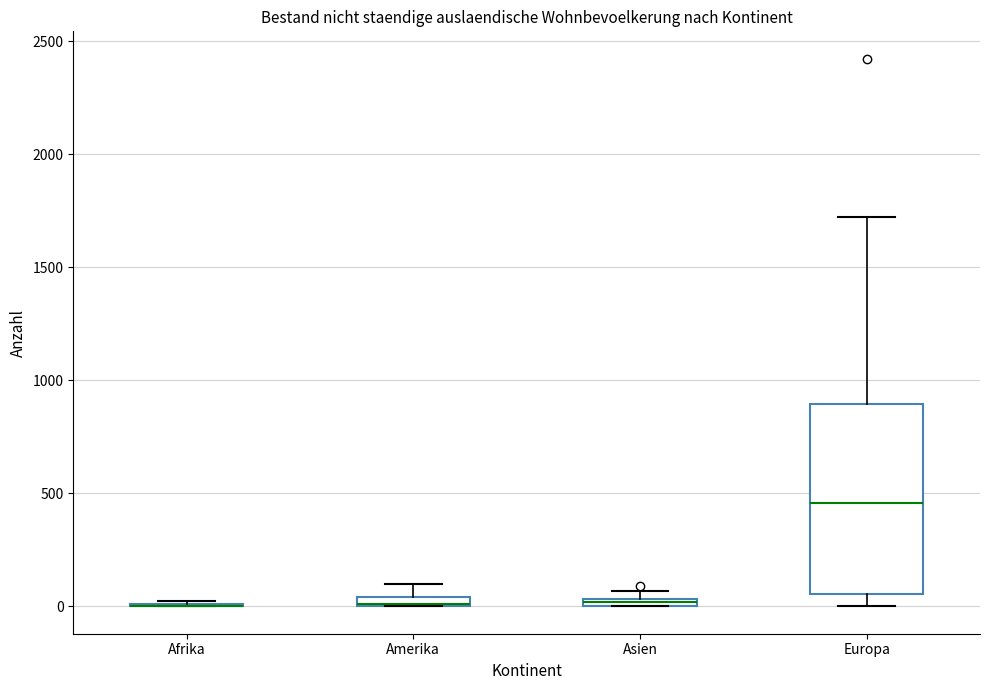

Comparing the boxes themselves (not the whiskers), which one is the tallest?

Europa